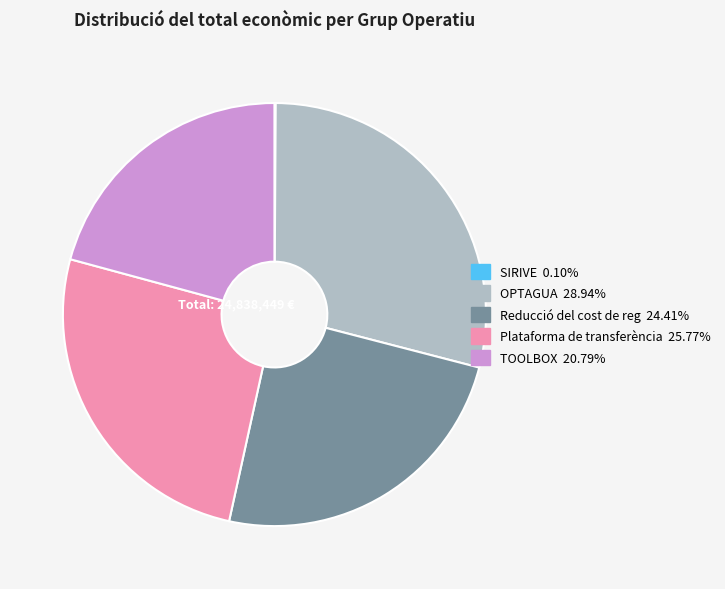

Is the sum of TOOLBOX and Reducció del cost de reg greater than half?

No